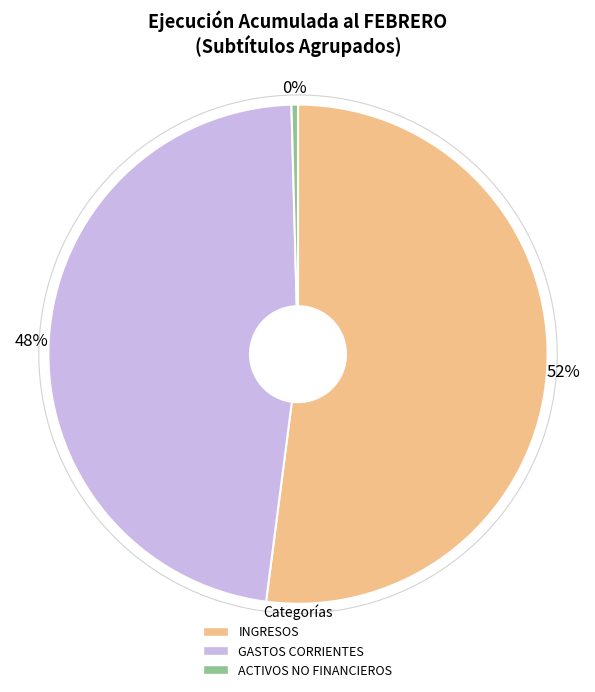

Which category has the smallest portion of the pie?

ACTIVOS NO FINANCIEROS